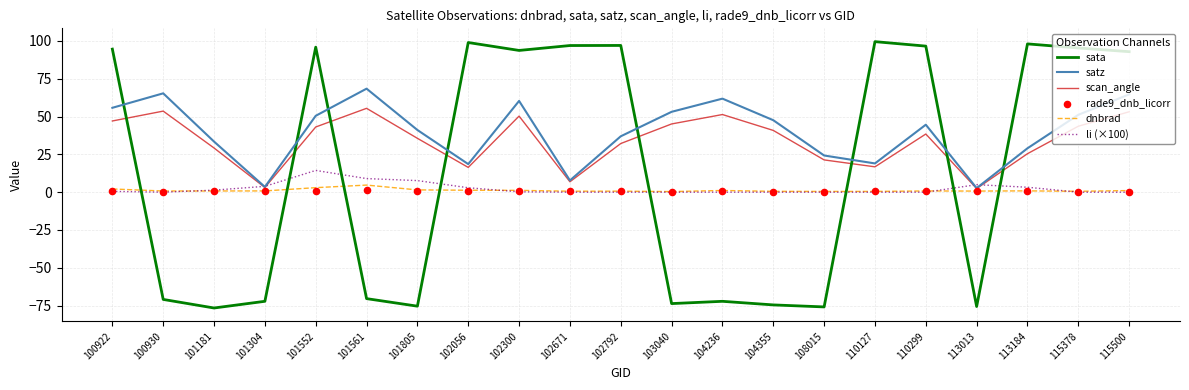

Which series contains the lowest Y value?

sata